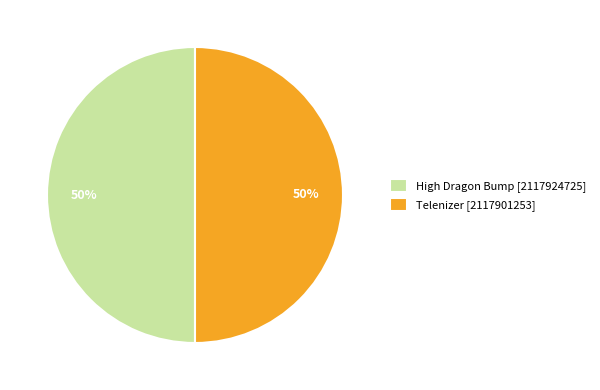

Is it true that Telenizer [2117901253] is 59% of the pie?

False